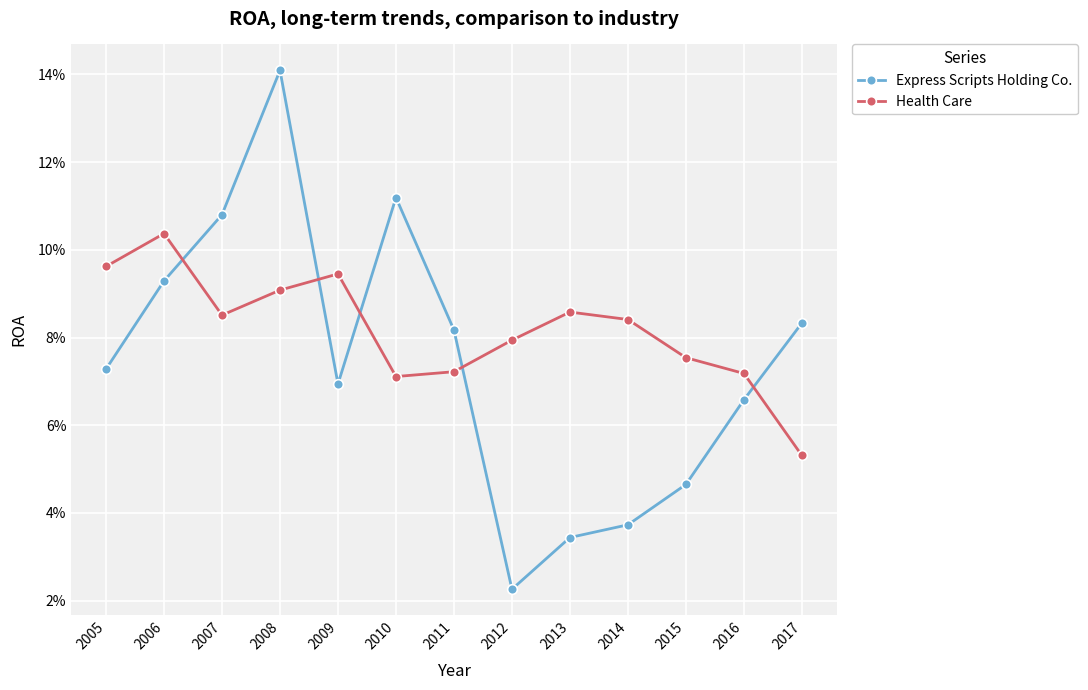

At which label does Health Care reach its peak?

2006